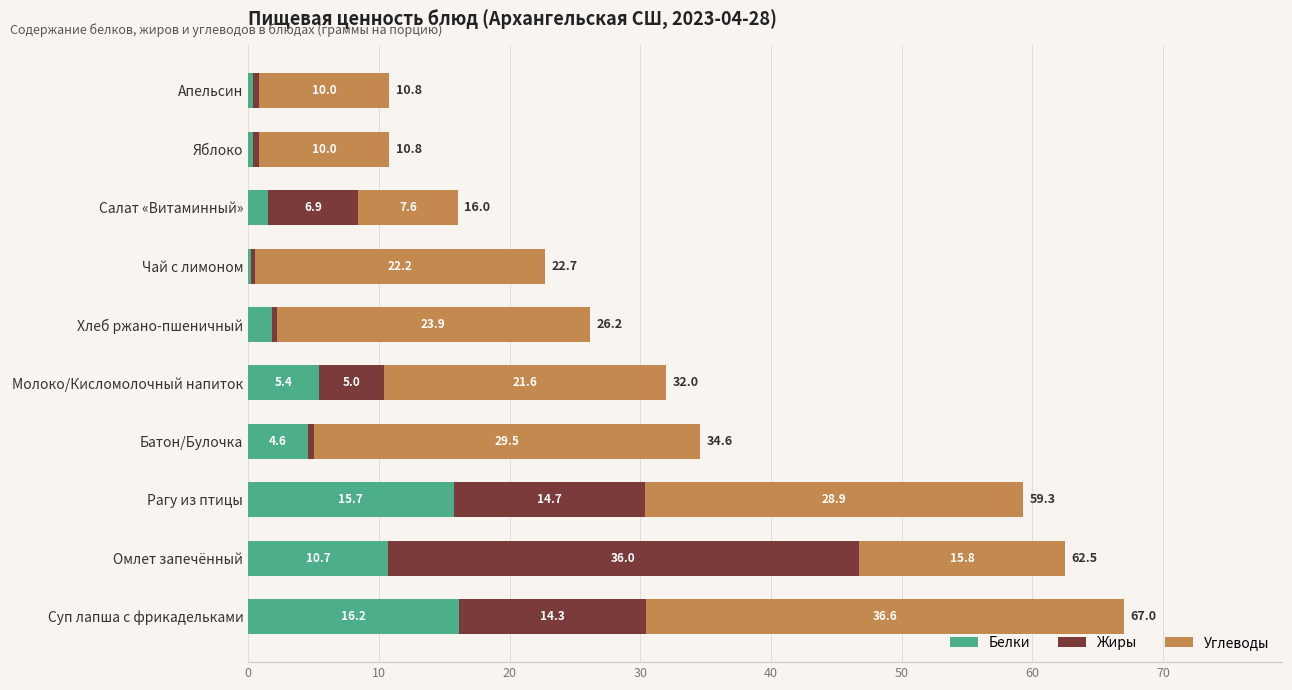

The value of Белки at Апельсин is 0.4. True or false?

True